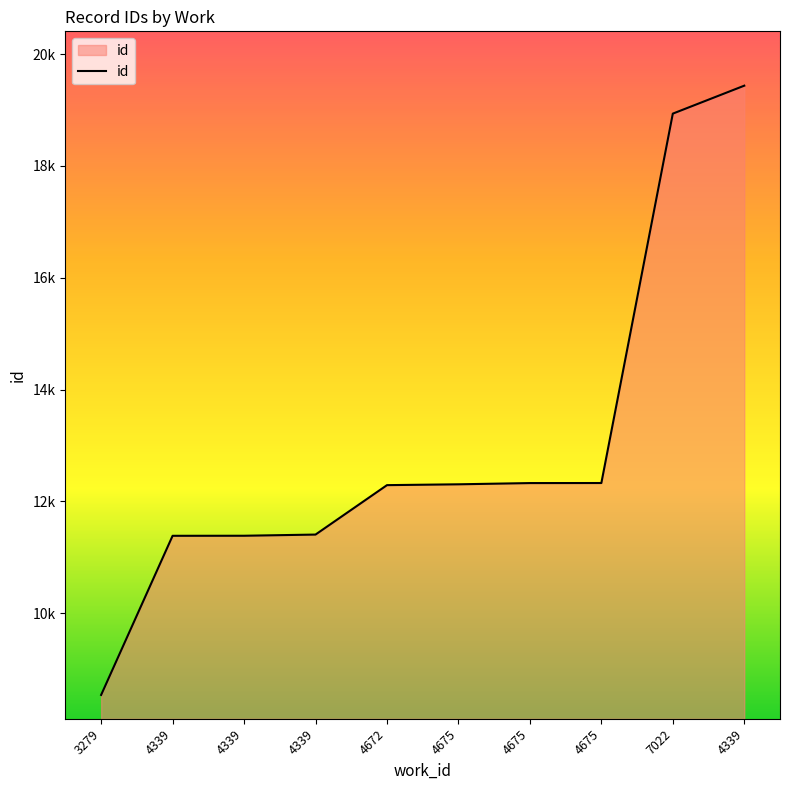

True or false: the data shows 18805 at 4672.

False